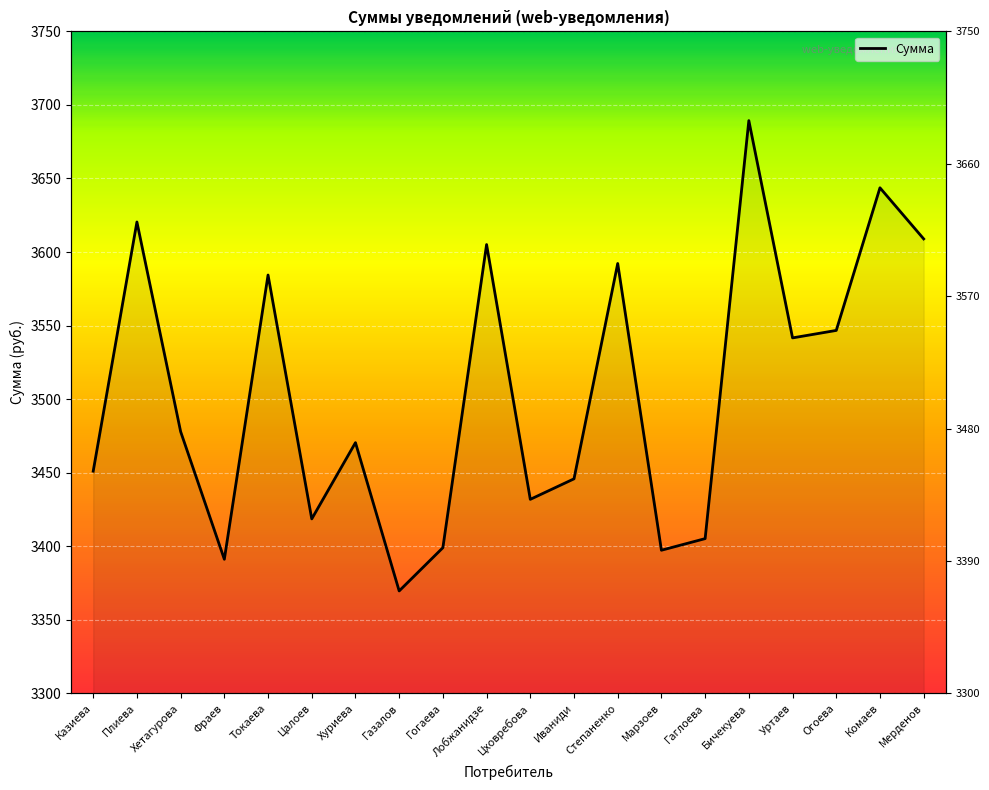

The chart shows a value of 726.0 at Хуриева. True or false?

False